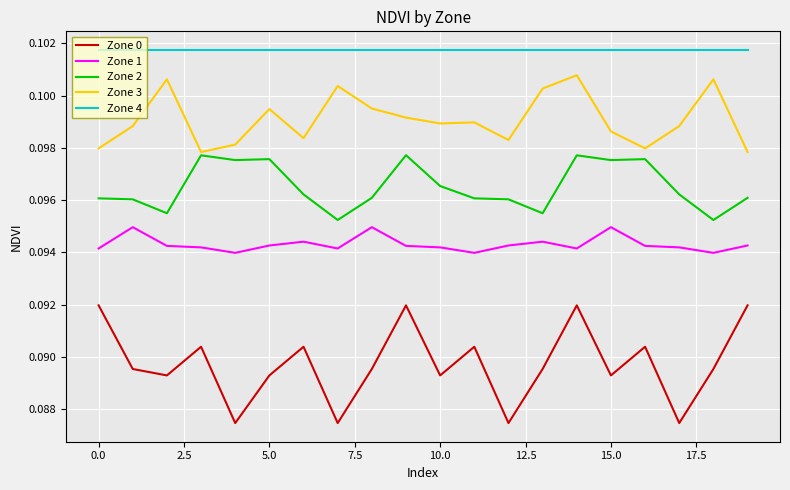

What are all the series names shown in the legend?

Zone 0, Zone 1, Zone 2, Zone 3, Zone 4